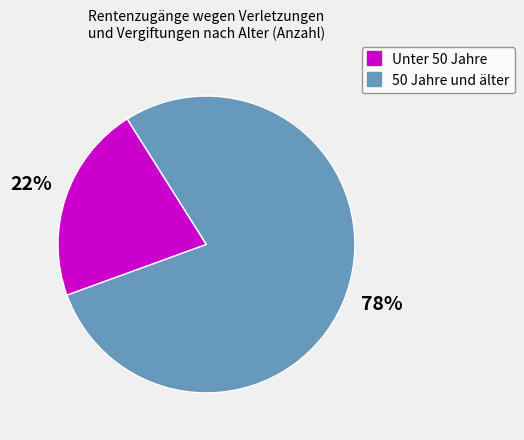

Does any single category account for the majority?

Yes